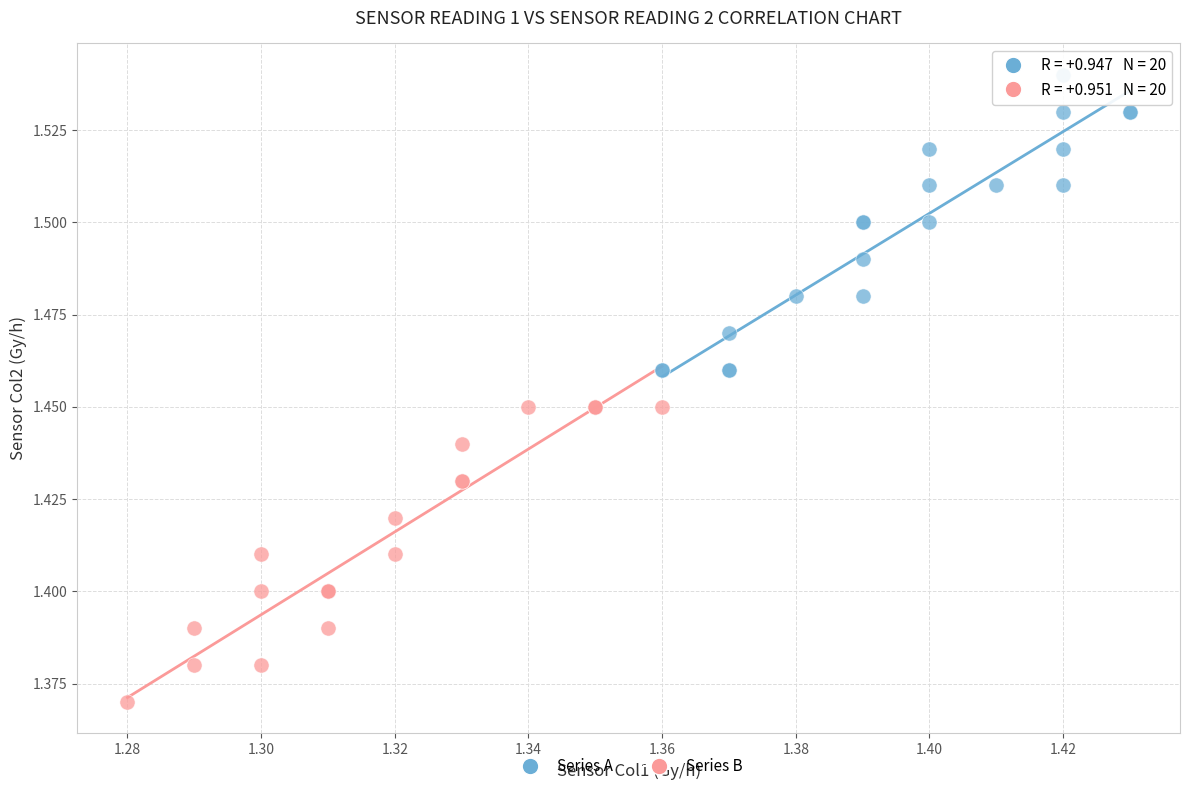

Which series contains the lowest Y value?

Series B